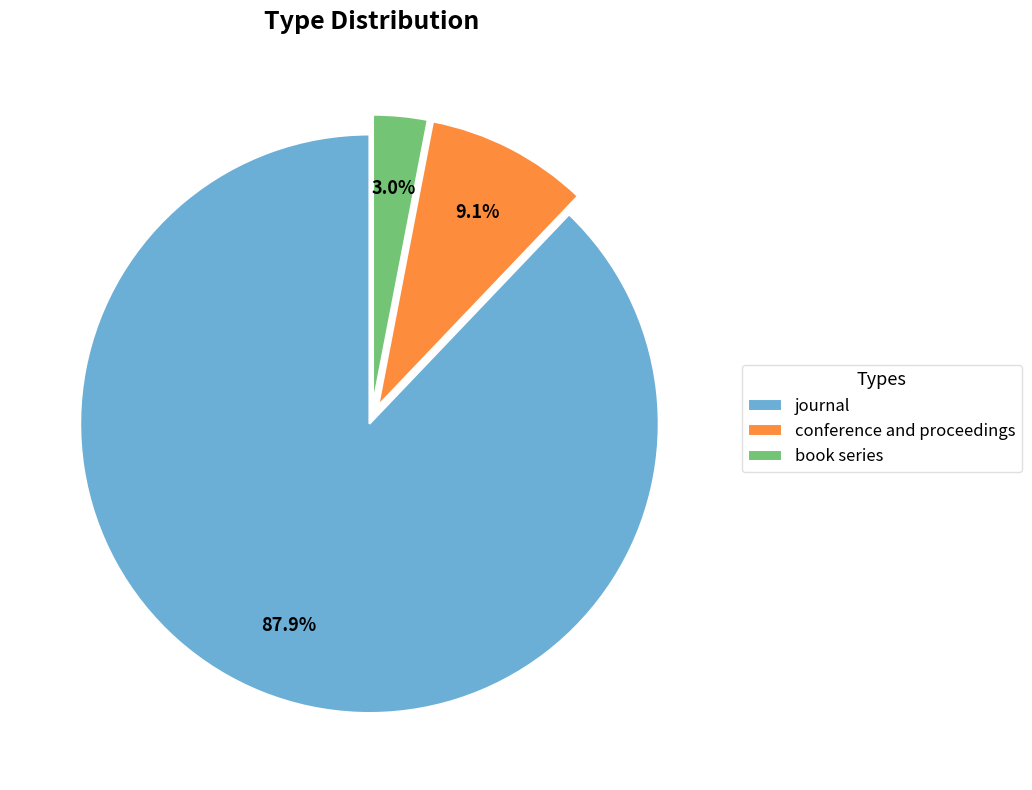

To the nearest percent, what is the combined percentage of book series and conference and proceedings?

12%